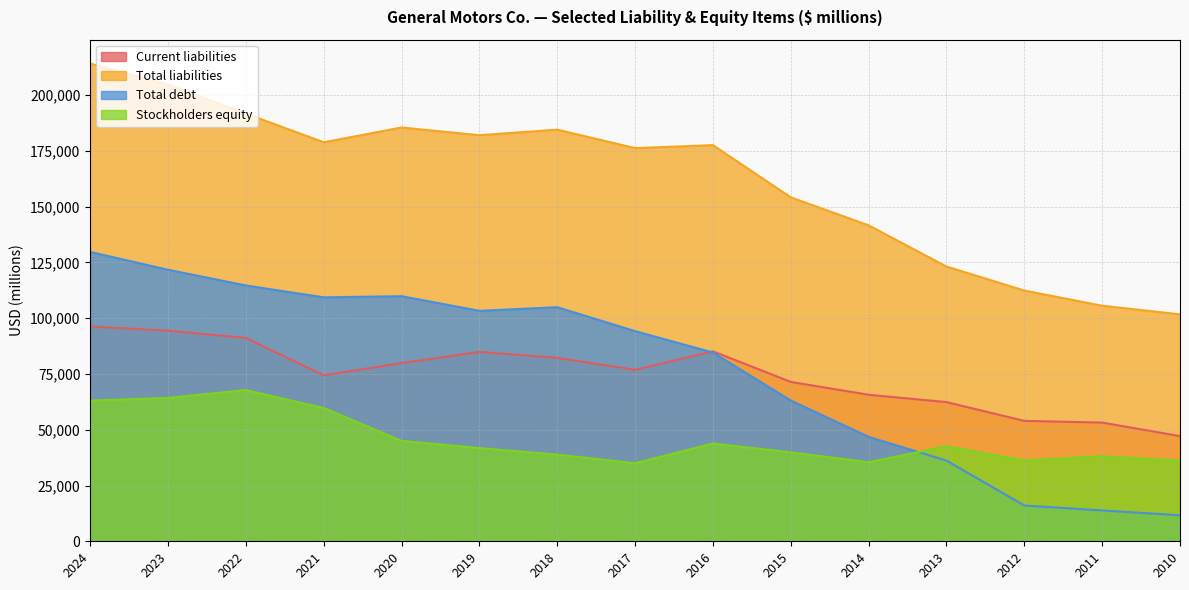

At how many categories does at least one series exceed 200321?

2